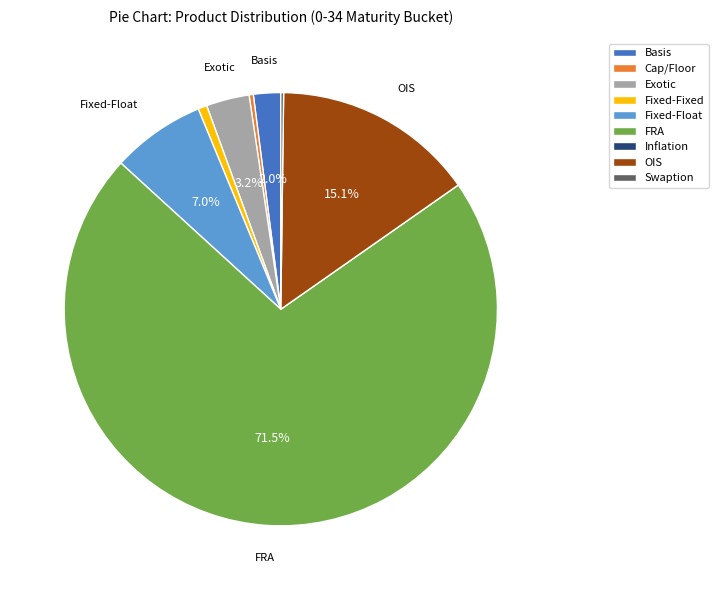

Which slice is the largest?

FRA